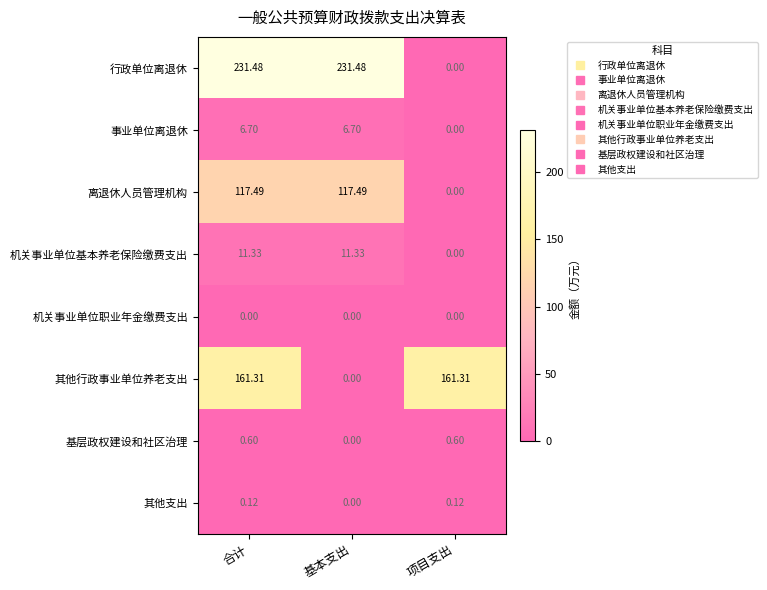

Rank the series by their maximum value, from highest to lowest.

行政单位离退休, 其他行政事业单位养老支出, 离退休人员管理机构, 机关事业单位基本养老保险缴费支出, 事业单位离退休, 基层政权建设和社区治理, 其他支出, 机关事业单位职业年金缴费支出